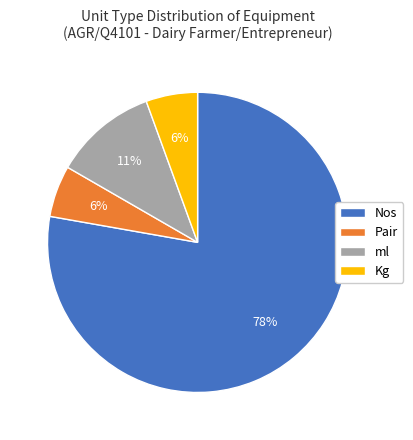

What is the largest slice in the pie chart?

Nos